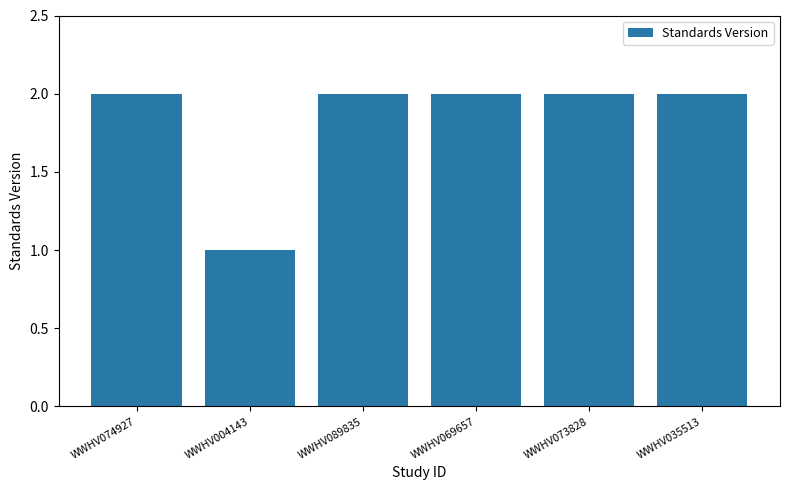

True or false: the data shows 2 at WWHV069657.

True